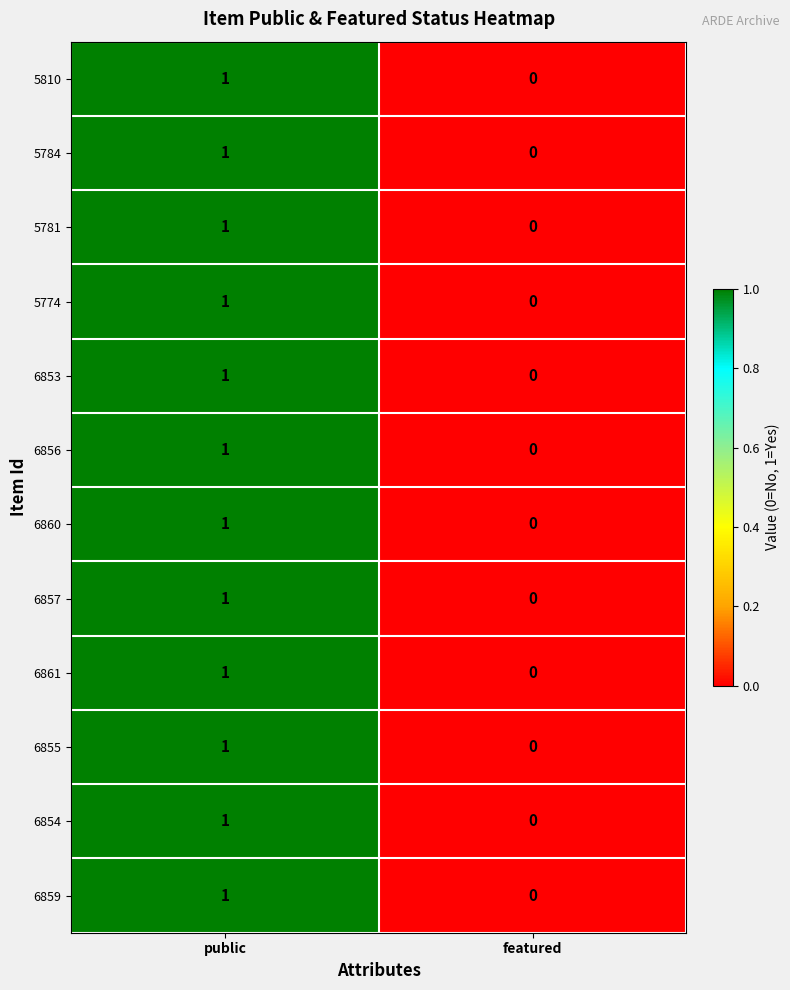

Reading left to right, transcribe all the data shown in this chart.

5810: 1	0
5784: 1	0
5781: 1	0
5774: 1	0
6853: 1	0
6856: 1	0
6860: 1	0
6857: 1	0
6861: 1	0
6855: 1	0
6854: 1	0
6859: 1	0